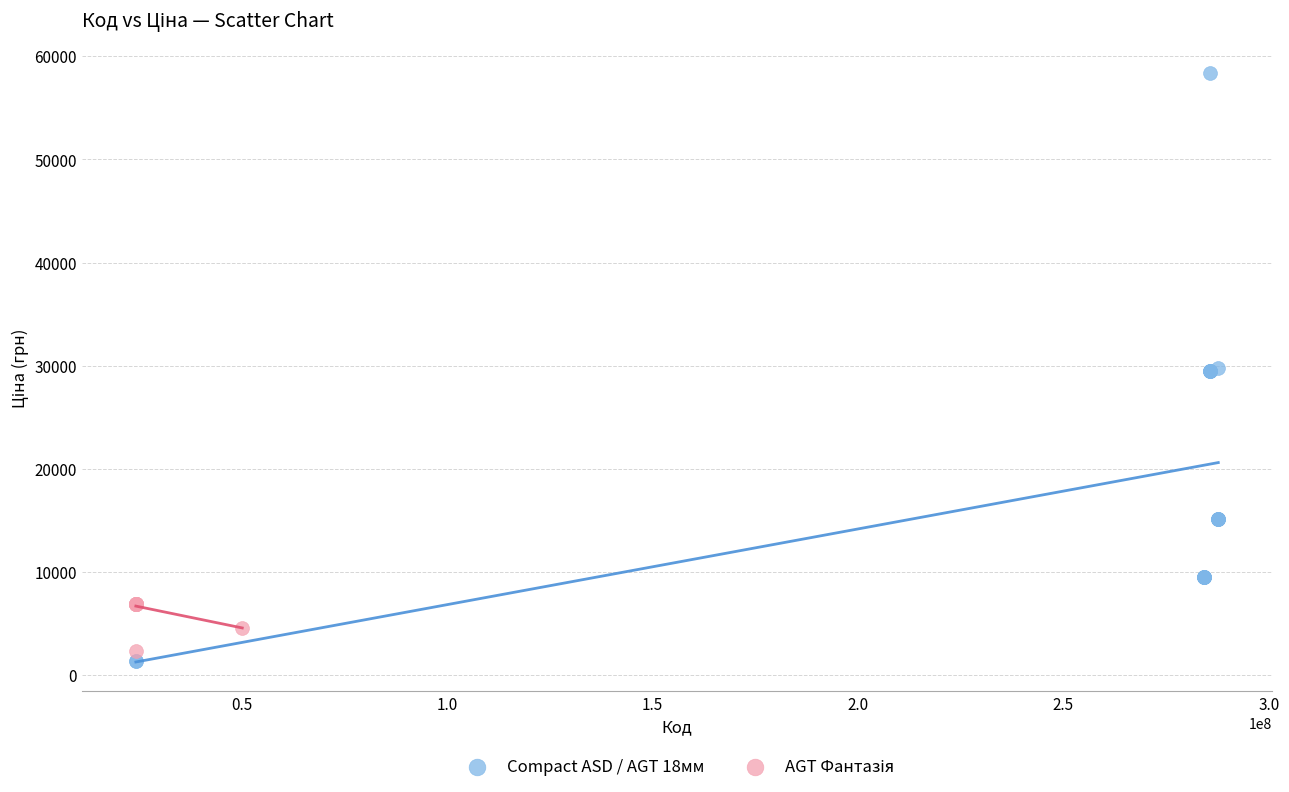

Which series contains the highest Y value?

Compact ASD / AGT 18мм